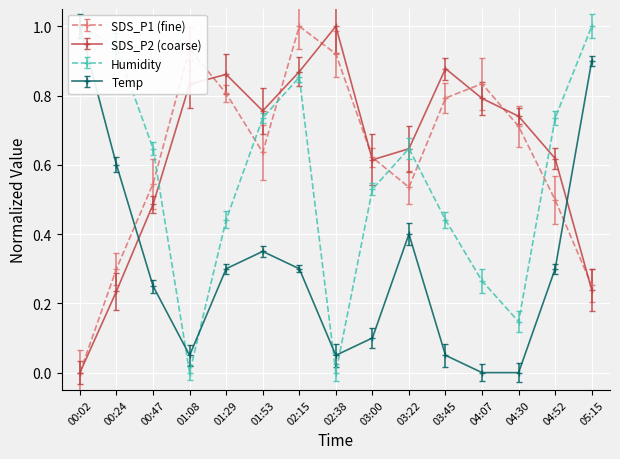

True or false: SDS_P2 has more than 2 points higher than both neighbors.

True